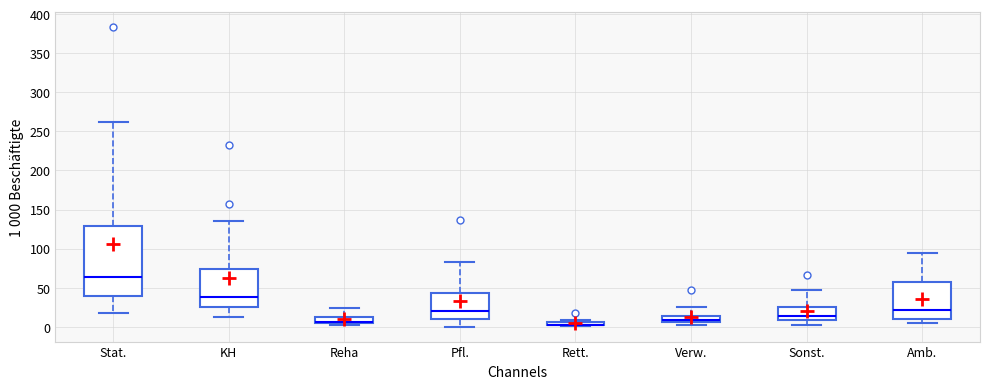

Comparing the boxes themselves (not the whiskers), which one is the tallest?

Stat.